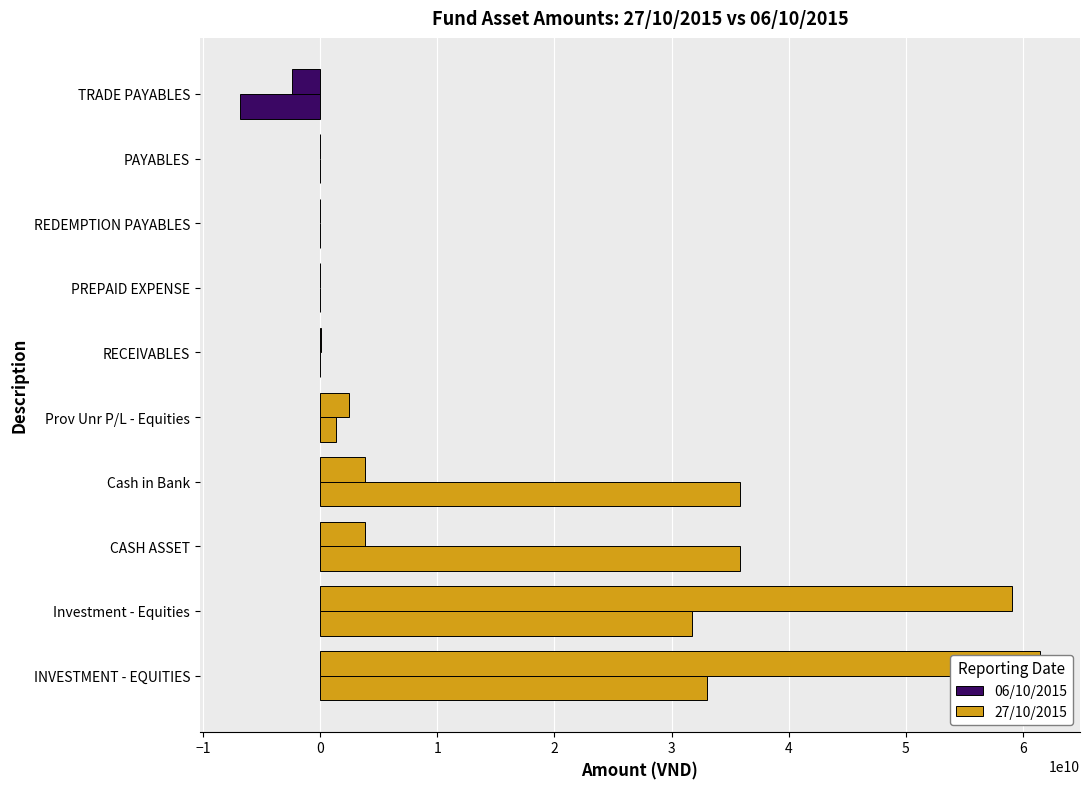

Which series changed the most between CASH ASSET and Prov Unr P/L - Equities?

Amount 06/10/2015